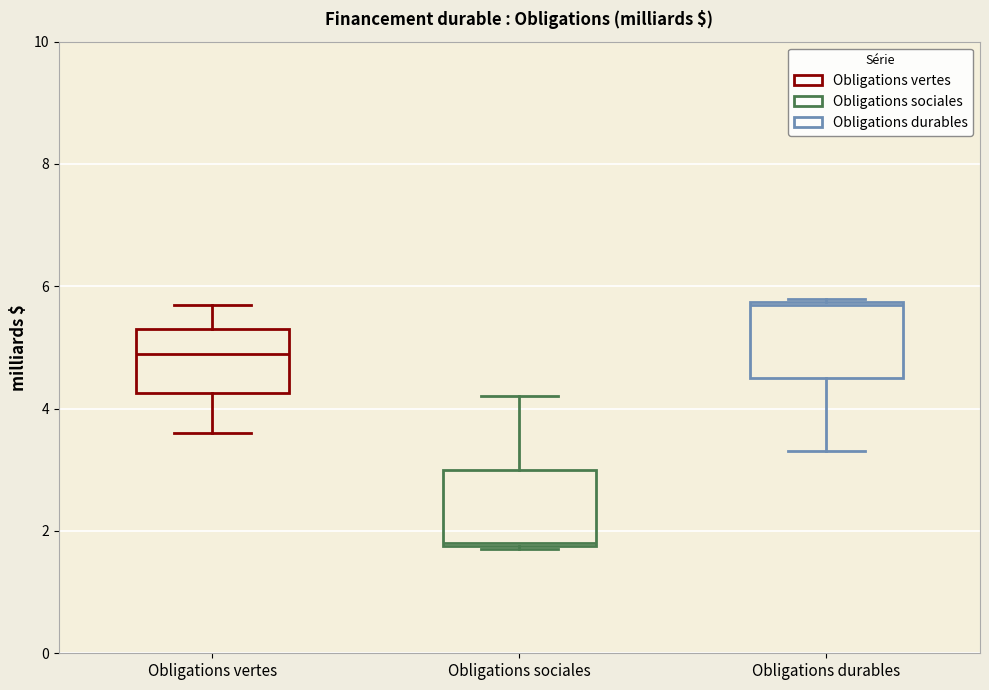

Reading left to right, transcribe this box plot: for each box, give where its median line is, the range the box spans, and where its two whiskers end, as read against the y-axis. The values are not printed on the chart, so give them approximately, as read against the axis.

Obligations vertes: median 5.0, box 4.2 to 5.4, whiskers 3.6 to 5.8
Obligations sociales: median 1.8, box 1.8 to 3.0, whiskers 1.8 to 4.2
Obligations durables: median 5.8, box 4.6 to 5.8, whiskers 3.4 to 5.8